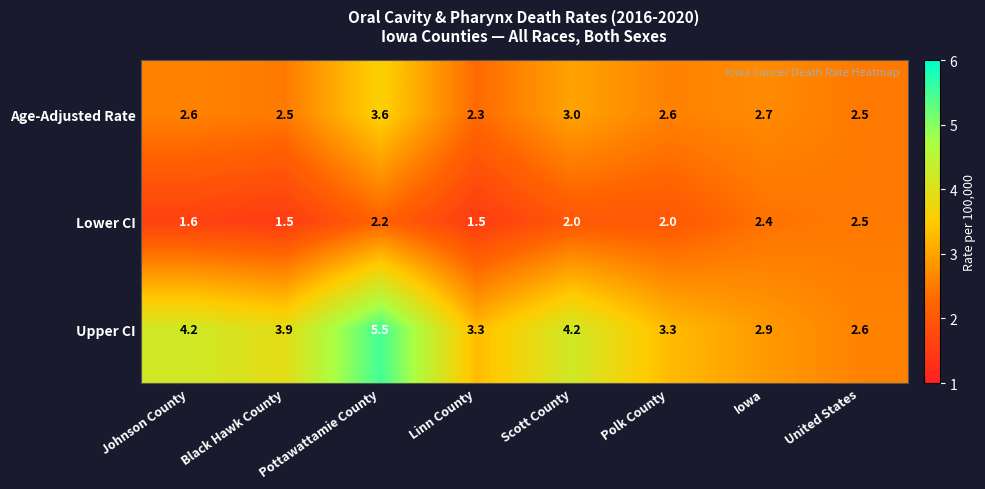

What is the average value of the Upper CI series?

3.7